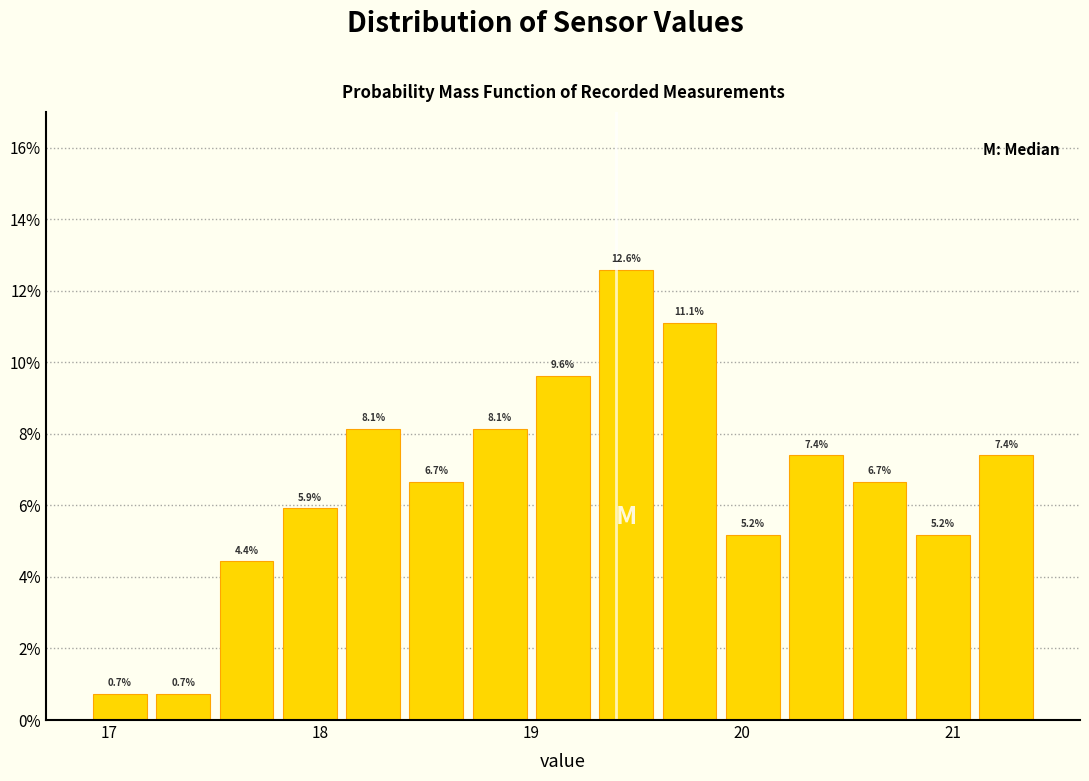

Read against the x-axis, roughly where is the centre of the tallest bar?

19.5